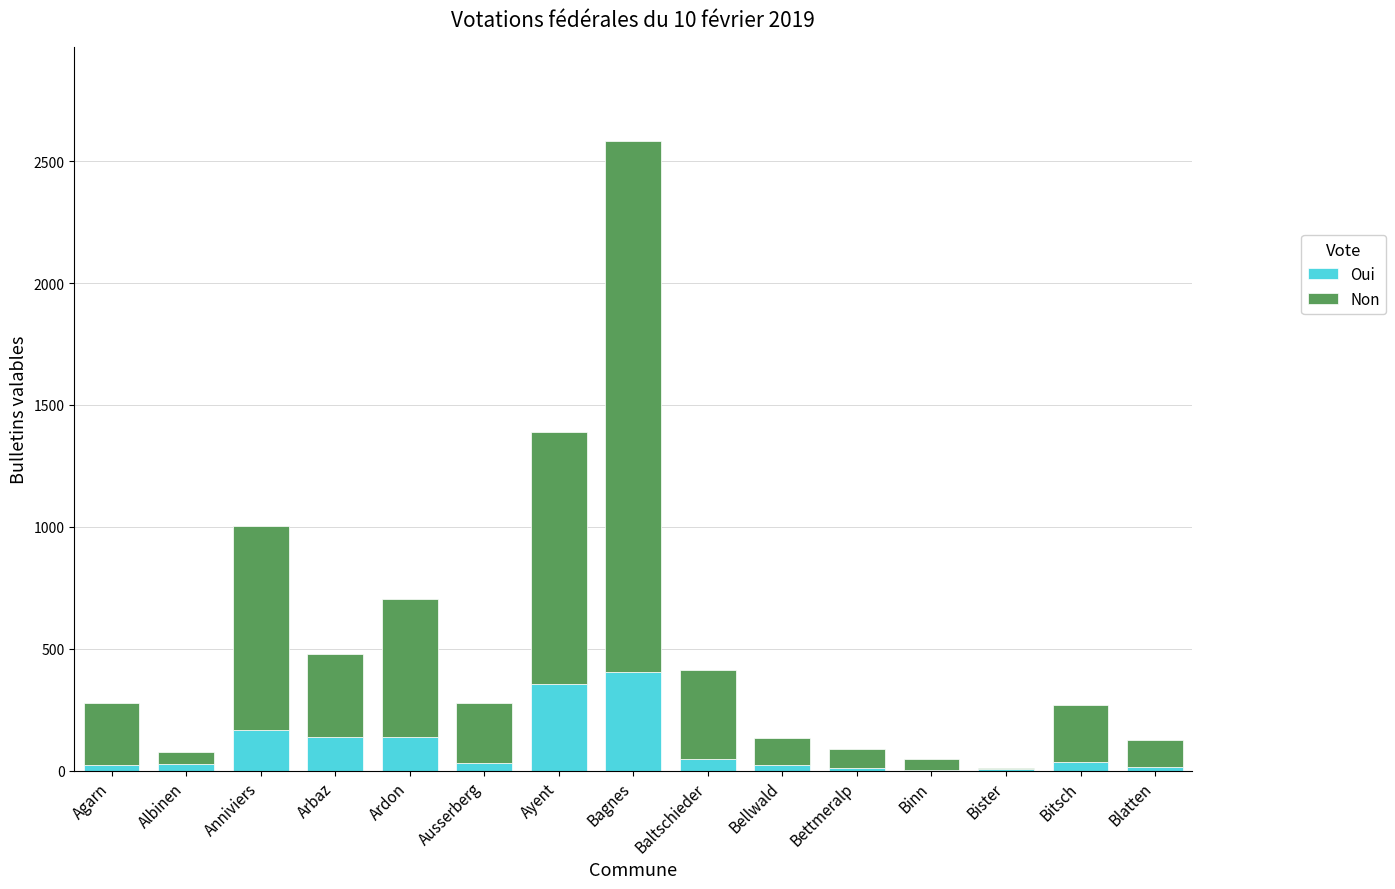

What is the sum of all Oui values?

1417